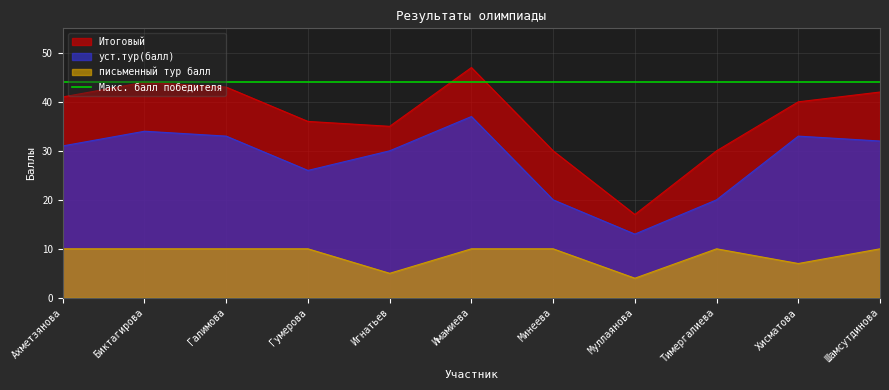

Reading left to right, extract all data points from this chart.

письменный тур балл: Ахметзянова=10	Биктагирова=10	Галимова=10	Гумерова=10	Игнатьев=5	Имамиева=10	Минеева=10	Муллаянова=4	Тимергалиева=10	Хисматова=7	Шамсутдинова=10
уст.тур(балл): Ахметзянова=31	Биктагирова=34	Галимова=33	Гумерова=26	Игнатьев=30	Имамиева=37	Минеева=20	Муллаянова=13	Тимергалиева=20	Хисматова=33	Шамсутдинова=32
Итоговый: Ахметзянова=41	Биктагирова=44	Галимова=43	Гумерова=36	Игнатьев=35	Имамиева=47	Минеева=30	Муллаянова=17	Тимергалиева=30	Хисматова=40	Шамсутдинова=42